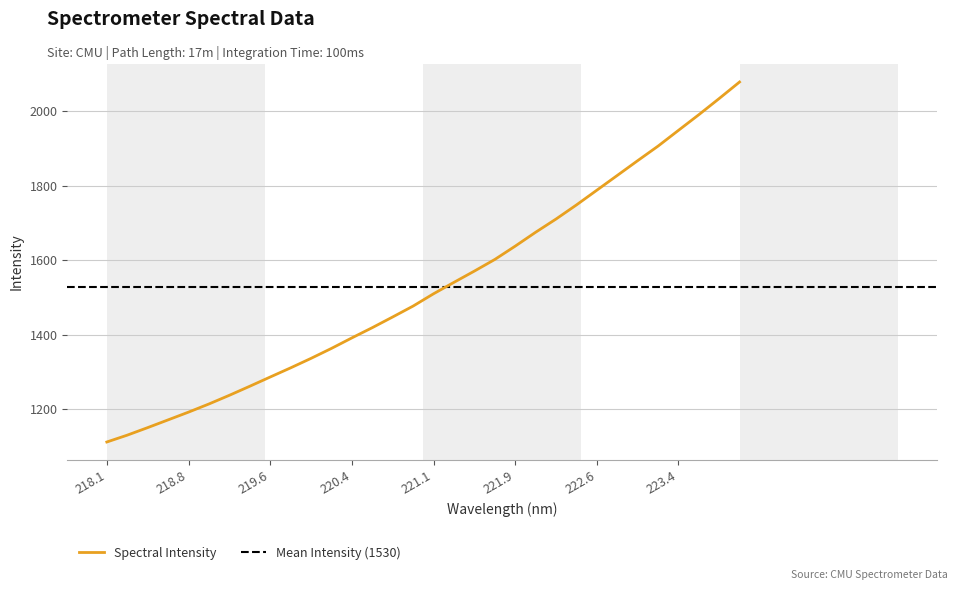

Reading left to right, extract all data points from this chart.

1112.5	1130.9	1151.1	1171.9	1192.7	1214.6	1237.8	1262.1	1286.9	1311.5	1336.9	1363.7	1391.9	1419.3	1448.1	1477.3	1510.2	1540.9	1571.1	1602.2	1637.9	1675.2	1710.6	1748.4	1788.0	1827.5	1867.1	1906.1	1948.4	1990.4	2033.9	2078.2